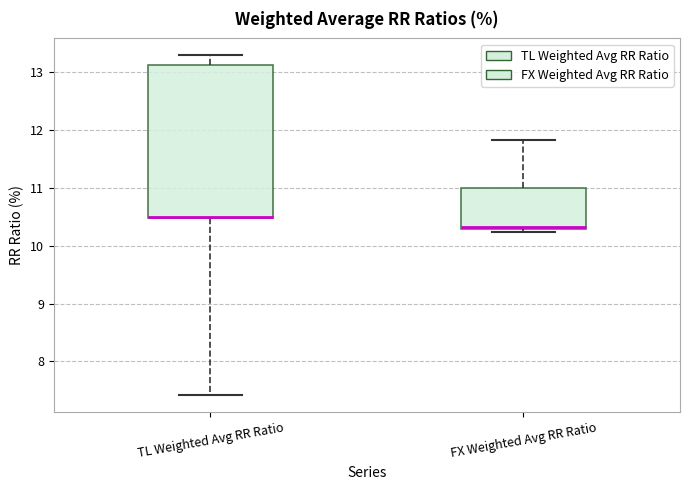

Reading left to right, read every box against the y-axis: the position of its median line, the range the box covers, and the ends of its whiskers. The values are not printed on the chart, so give them approximately, as read against the axis.

TL Weighted Avg RR Ratio: median 10.5, box 10.5 to 13.1, whiskers 7.4 to 13.3
FX Weighted Avg RR Ratio: median 10.3 (just above the box's lower edge), box 10.3 to 11.0, whiskers 10.2 to 11.8